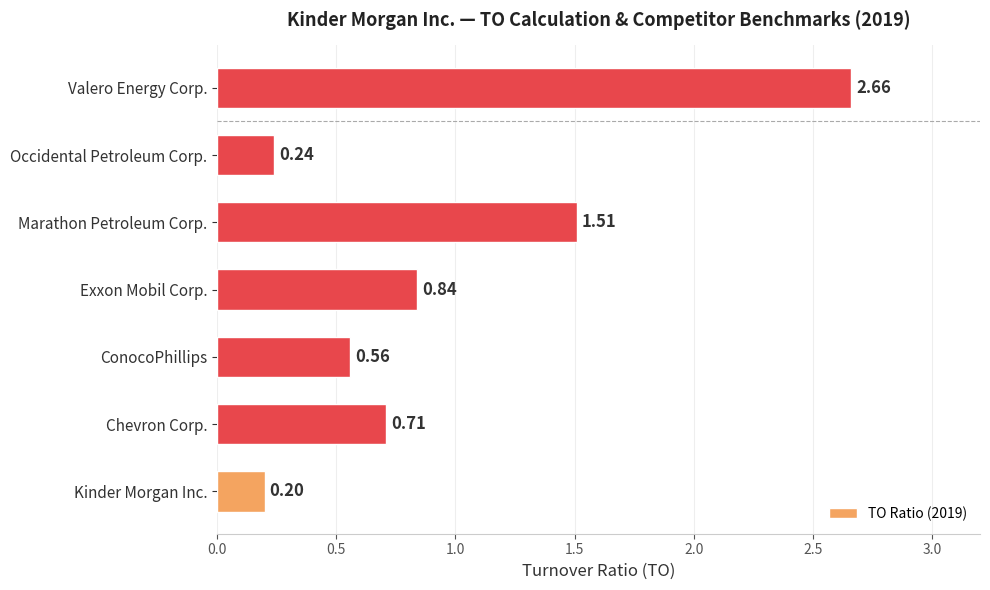

At which label is the value closest to 1?

Exxon Mobil Corp.